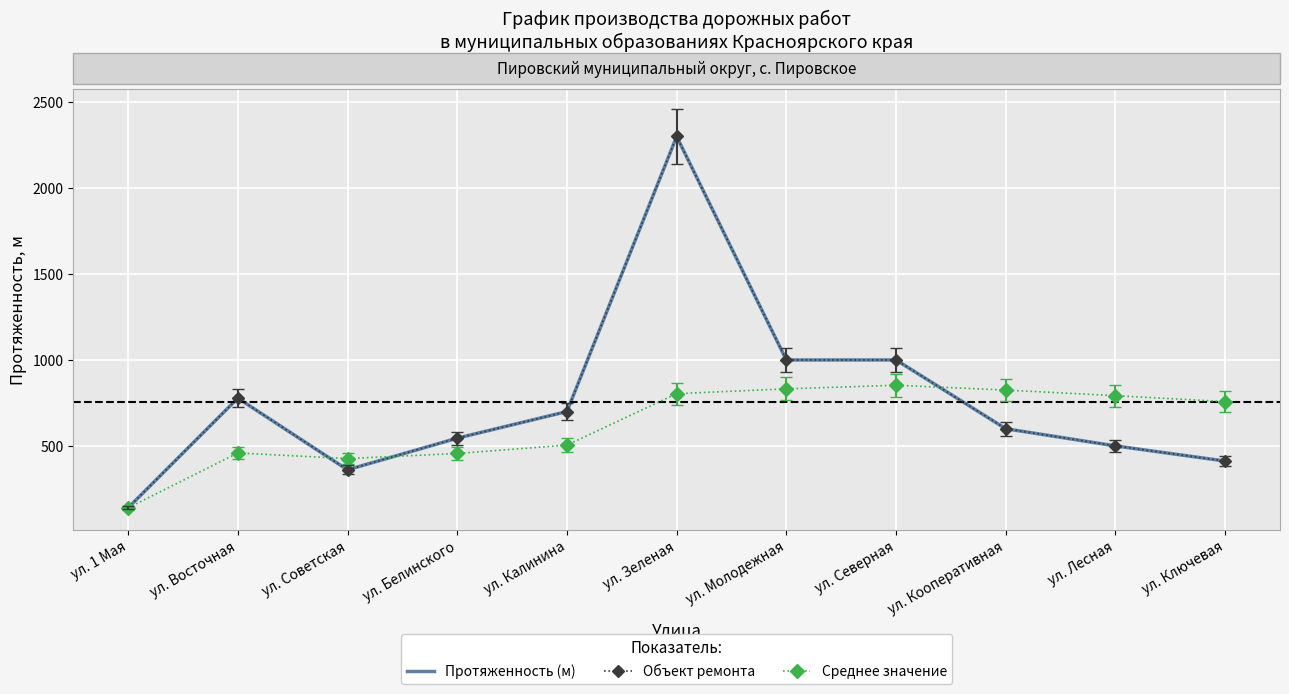

Which series has the largest total across all categories?

Протяженность (м)